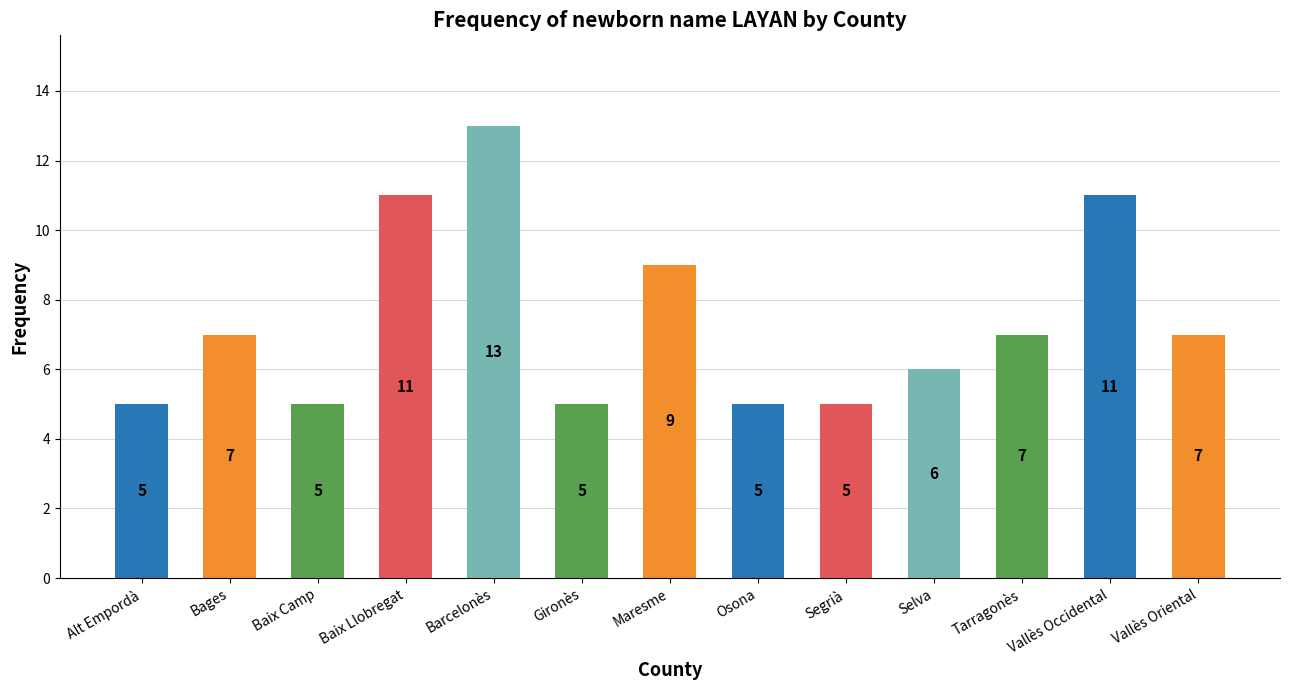

How many distinct data groups are displayed?

1